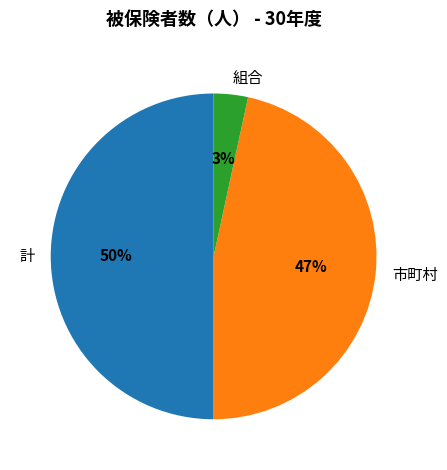

Rank the categories by value from highest to lowest.

計, 市町村, 組合